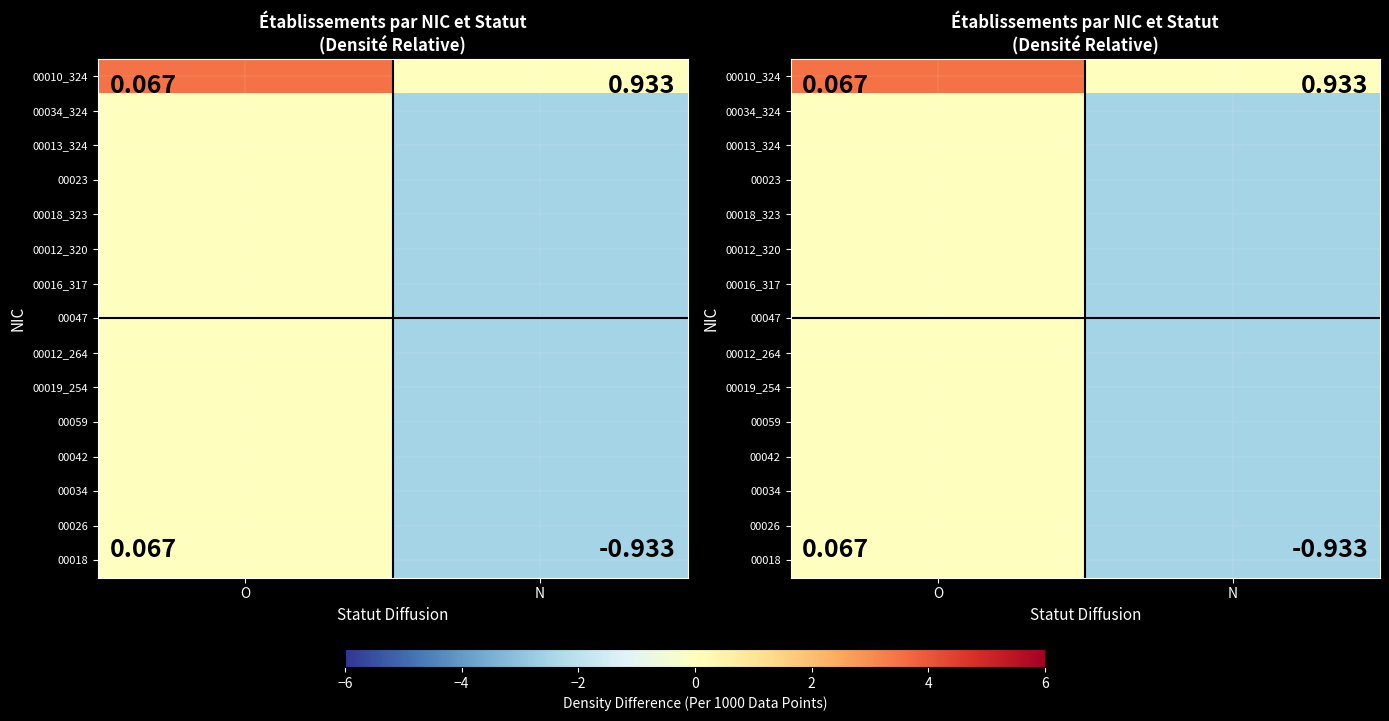

List the series in order of their peak value, lowest first.

00034_324, 00013_324, 00023, 00018_323, 00012_320, 00016_317, 00047, 00012_264, 00019_254, 00059, 00042, 00034, 00026, 00018, 00010_324